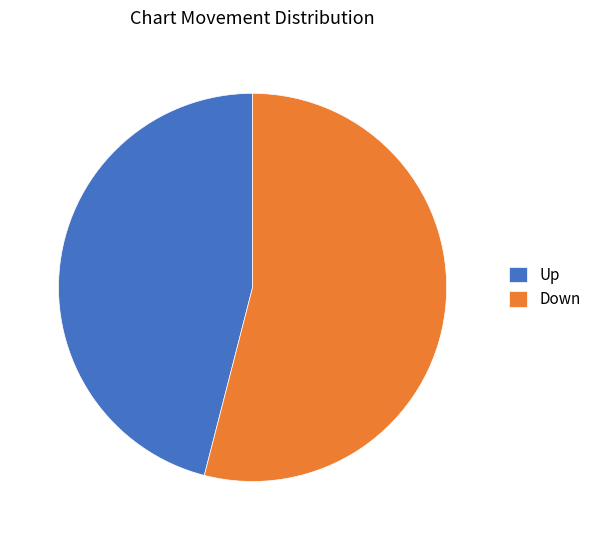

Which category has the biggest portion of the pie?

Down